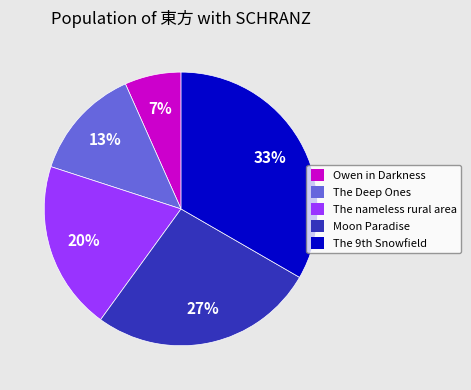

To the nearest percent, what portion does The nameless rural area represent?

20%